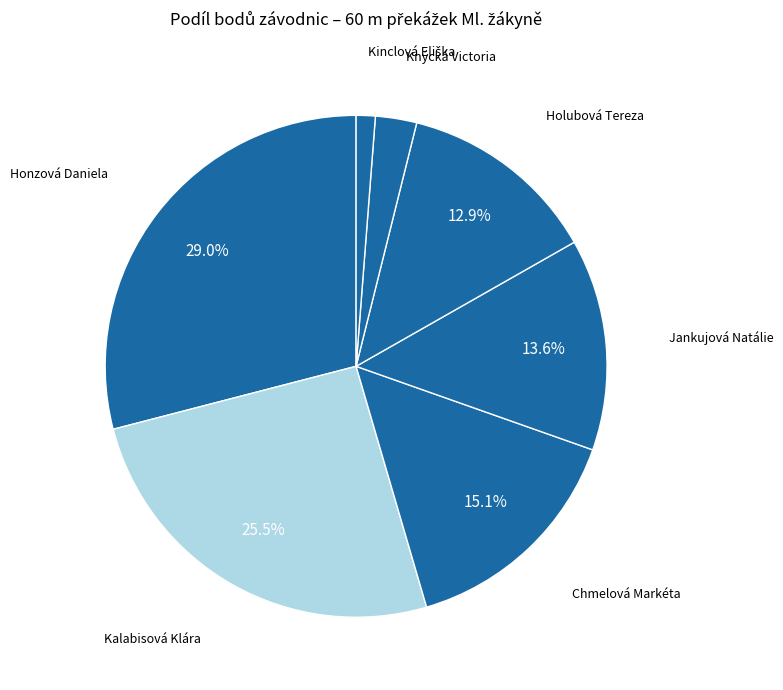

How many segments does this pie chart have?

7